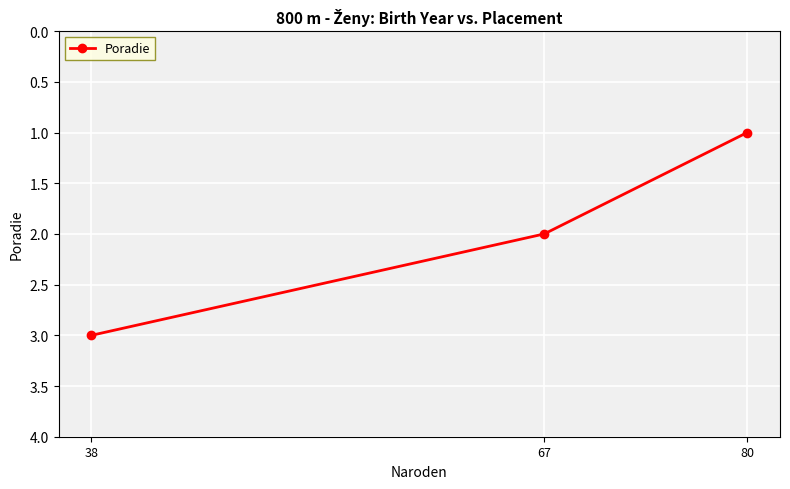

At which category does the chart reach its minimum across all series?

80